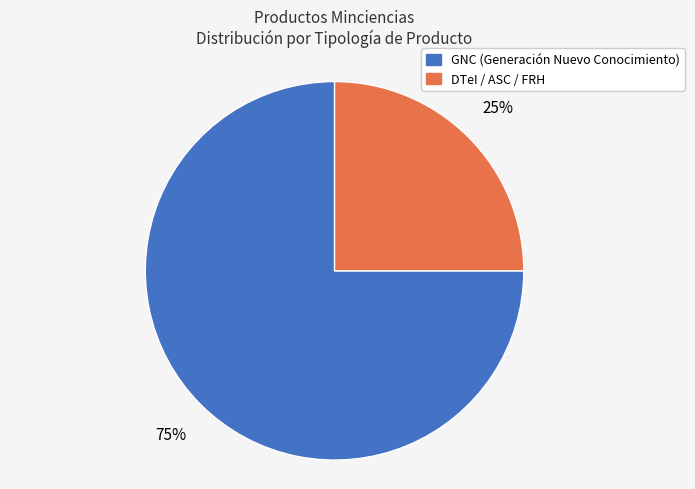

To the nearest percent, what is the average slice percentage?

50%